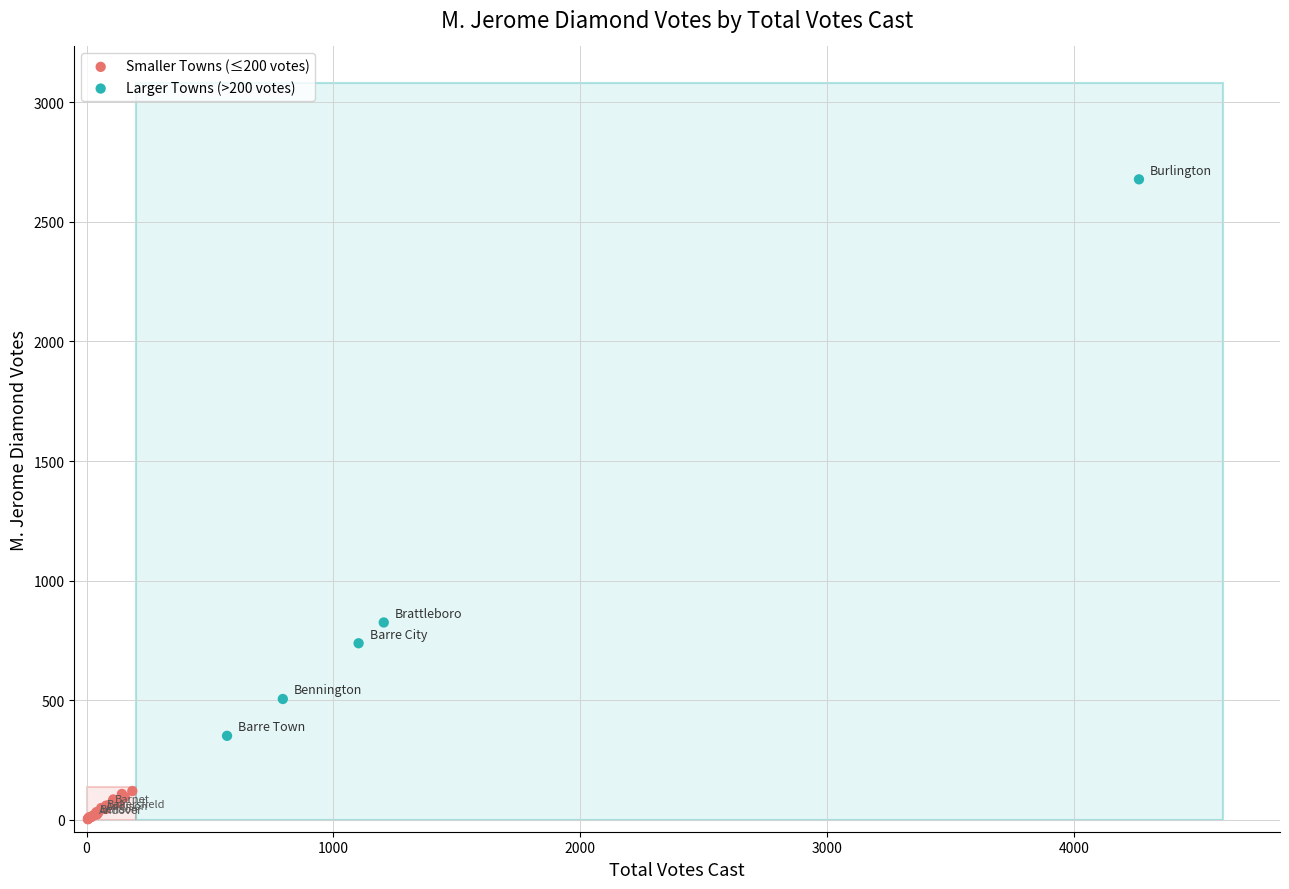

Which series reaches the minimum Y coordinate?

Smaller Towns (≤200 votes)